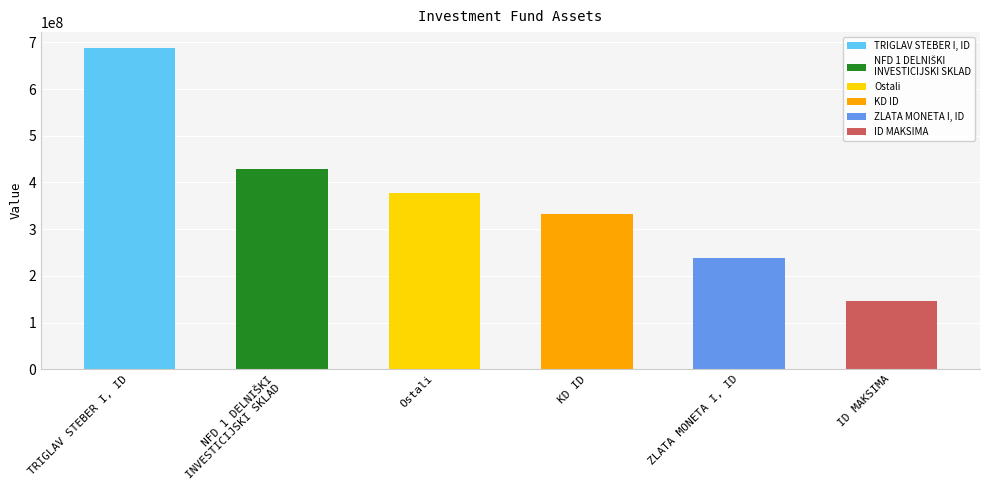

Which category has the lowest value across all series?

ID MAKSIMA